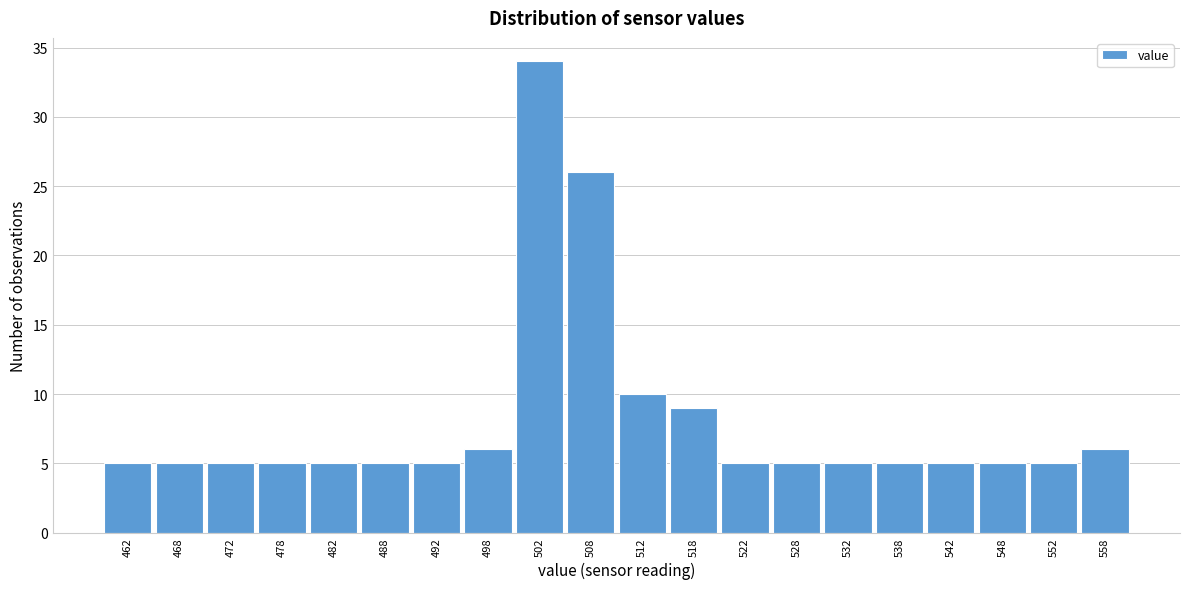

What is the height of the bar covering 530 to 535 on the x-axis? The values are not printed on the chart, so give them approximately, as read against the axis.

5